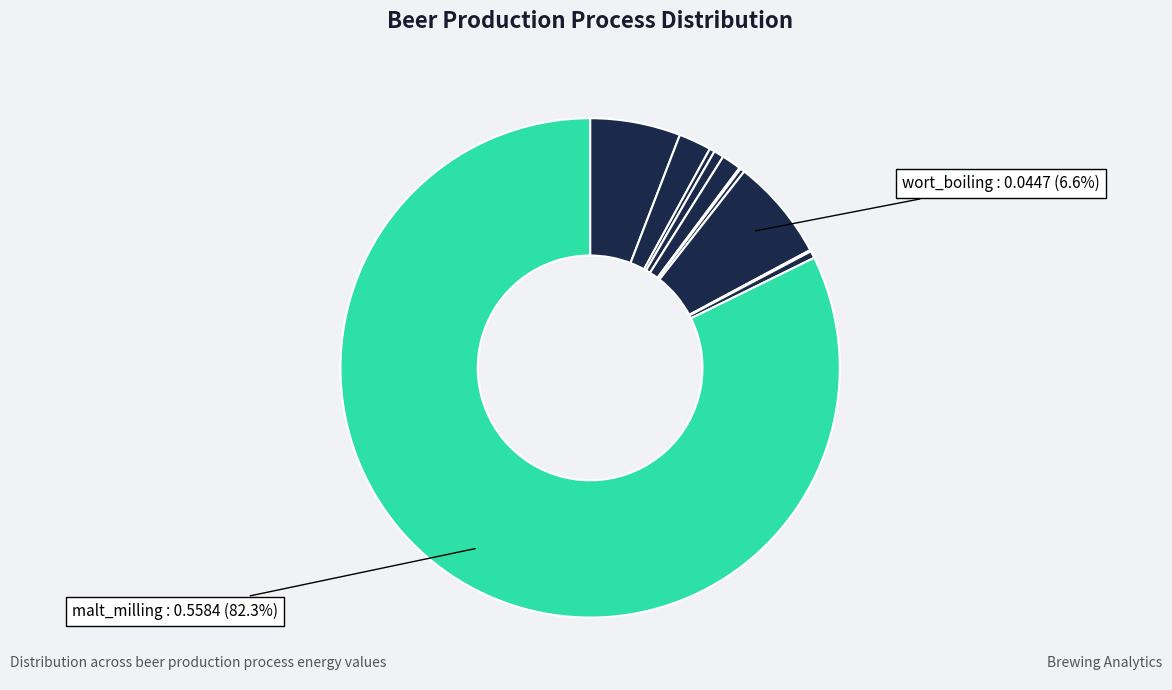

How many segments does this pie chart have?

11